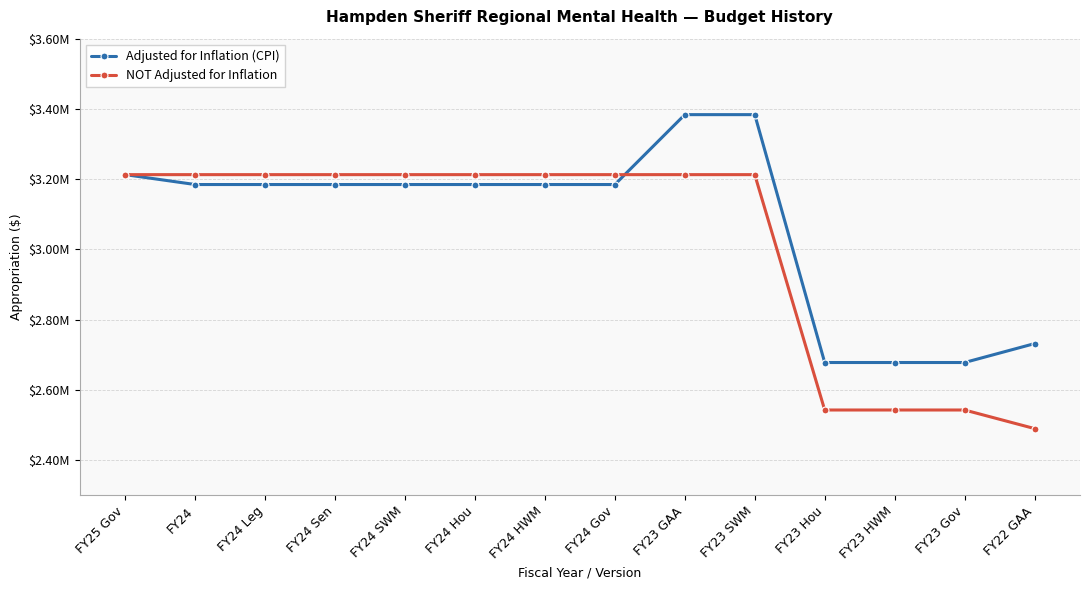

At which category does the chart reach its minimum across all series?

FY22 GAA